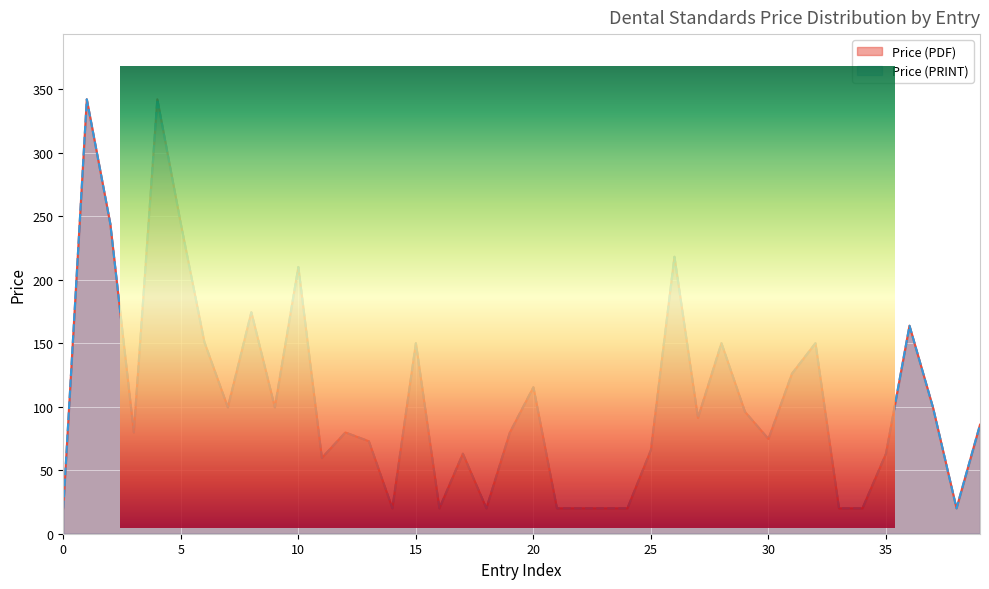

List the series in order of their peak value, highest first.

Price (PDF), Price (PRINT)